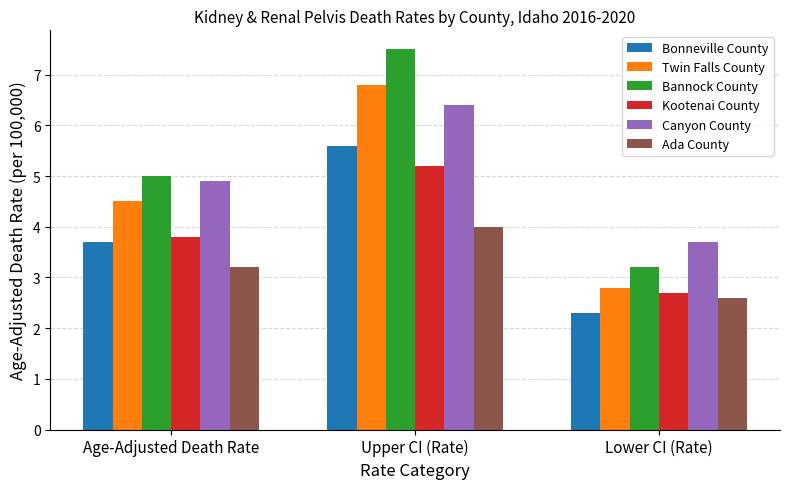

How many data points in Canyon County are less than 4?

1